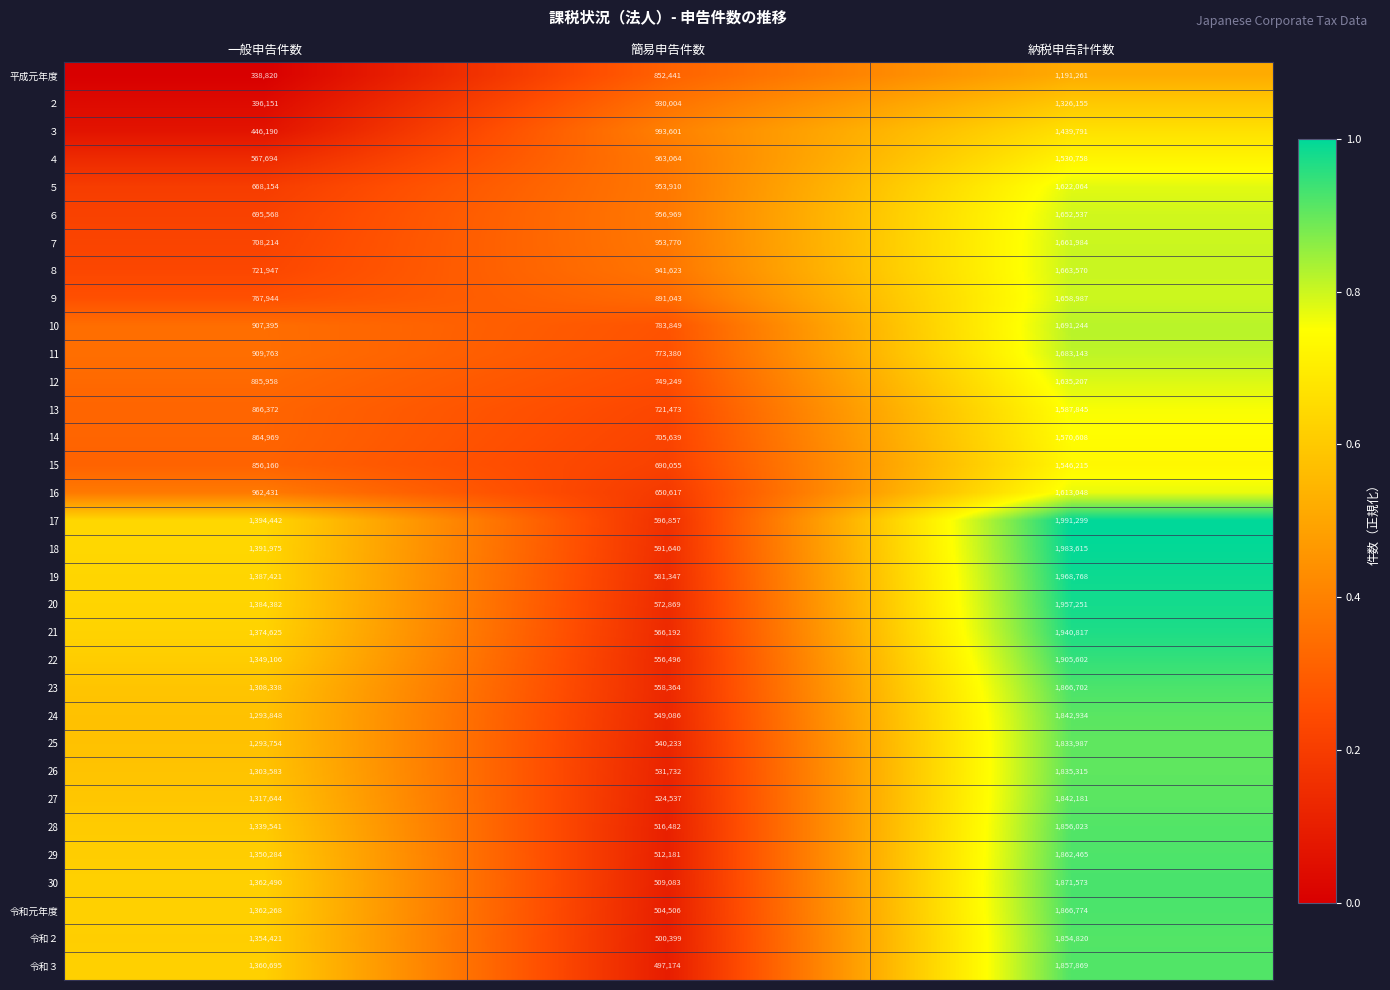

At 簡易申告件数, list the series in order from largest to smallest.

３, ４, ６, ５, ７, ８, ２, ９, 平成元年度, 10, 11, 12, 13, 14, 15, 16, 17, 18, 19, 20, 21, 23, 22, 24, 25, 26, 27, 28, 29, 30, 令和元年度, 令和２, 令和３